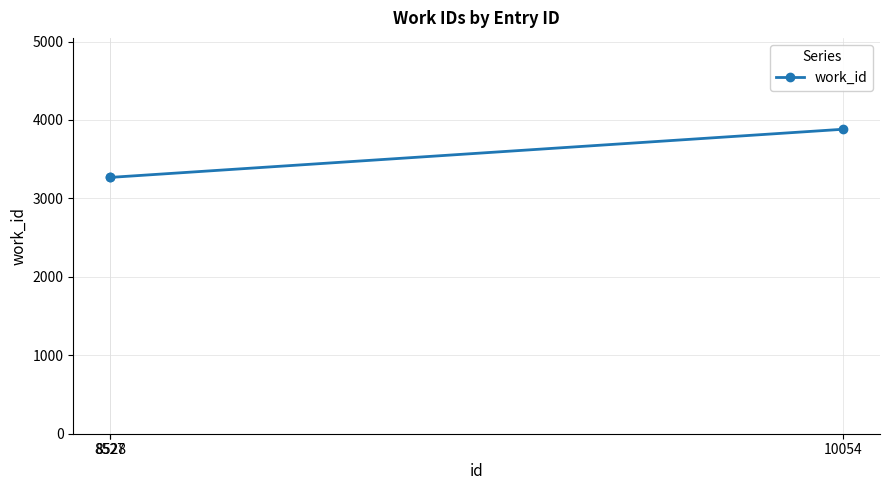

What is the difference between the maximum and minimum values?

614